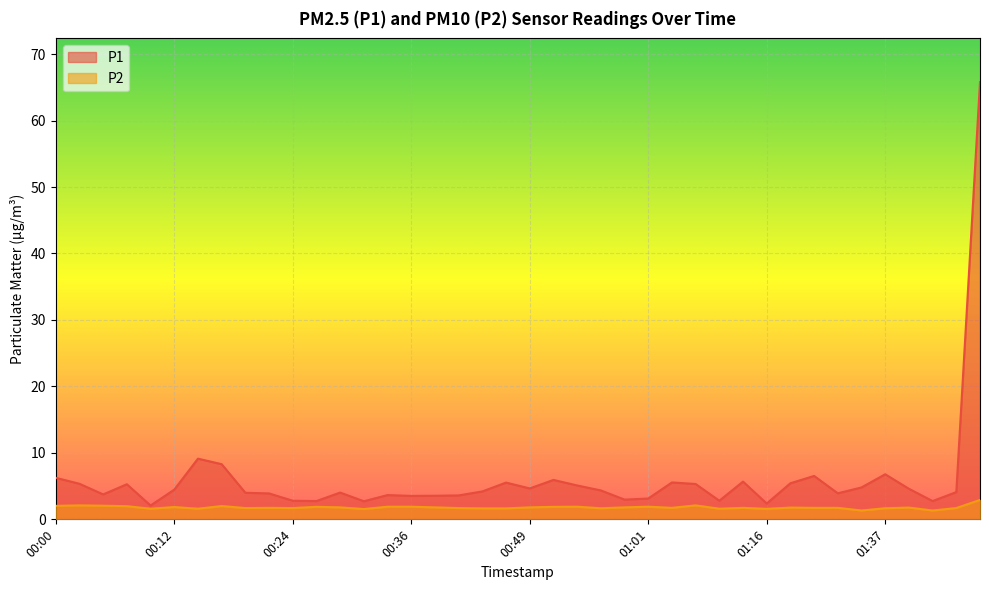

What is the total value across all series at 01:47?

68.7